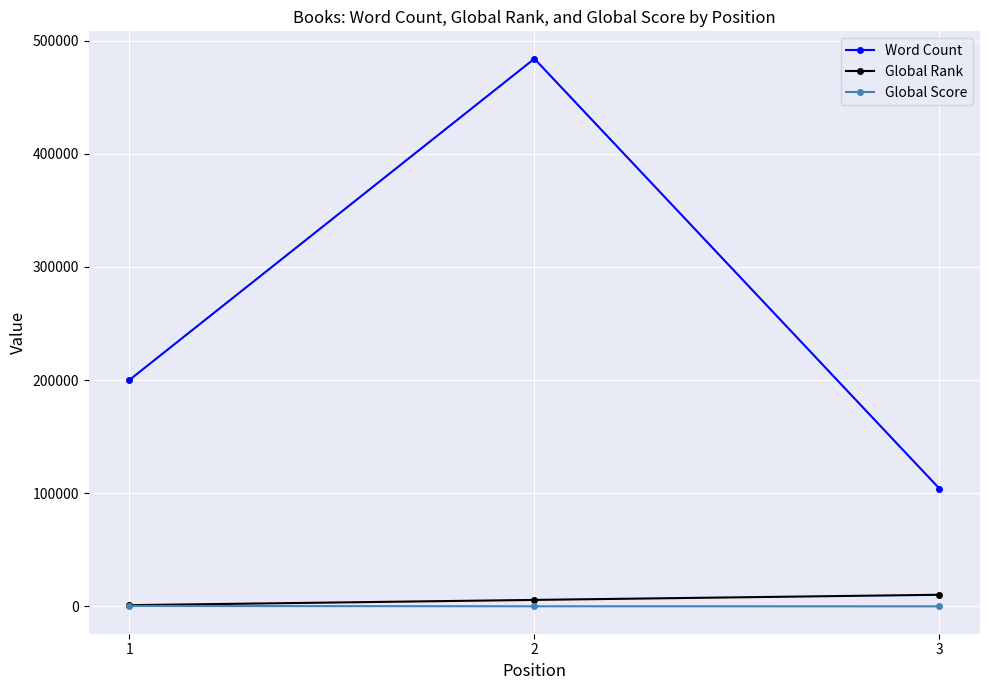

Between 1 and 3, which series saw the biggest shift?

Word Count